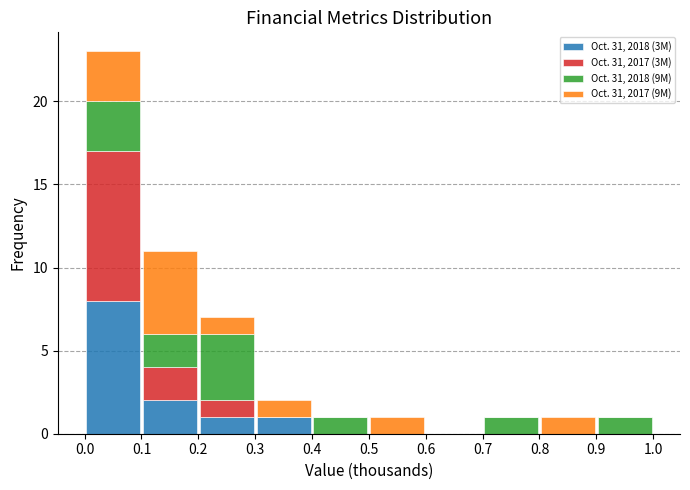

What is the total height of the stacked bar covering 0.0 to 0.1 on the x-axis? The values are not printed on the chart, so give them approximately, as read against the axis.

23